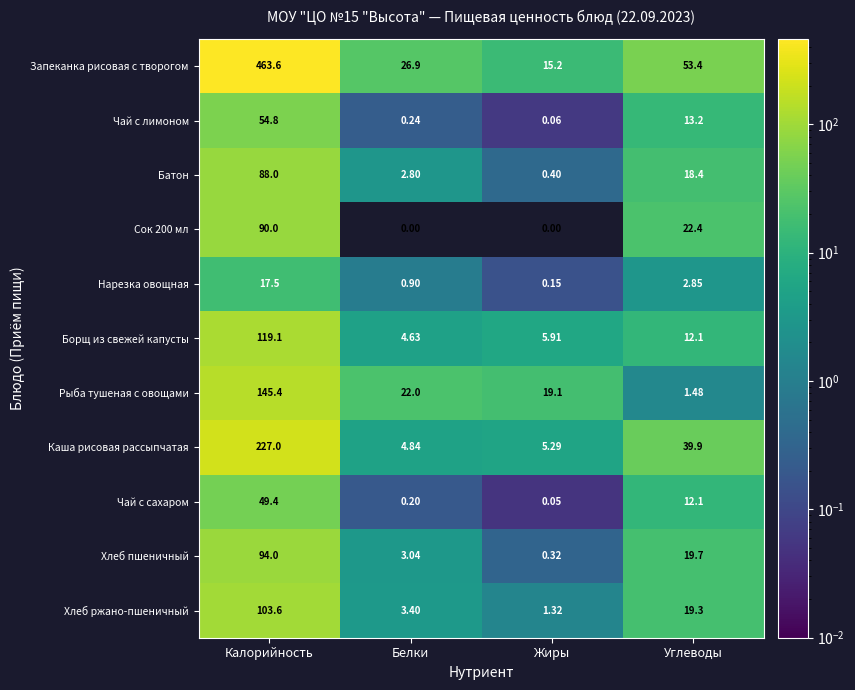

Which series changed the most between Калорийность and Белки?

Запеканка рисовая с творогом